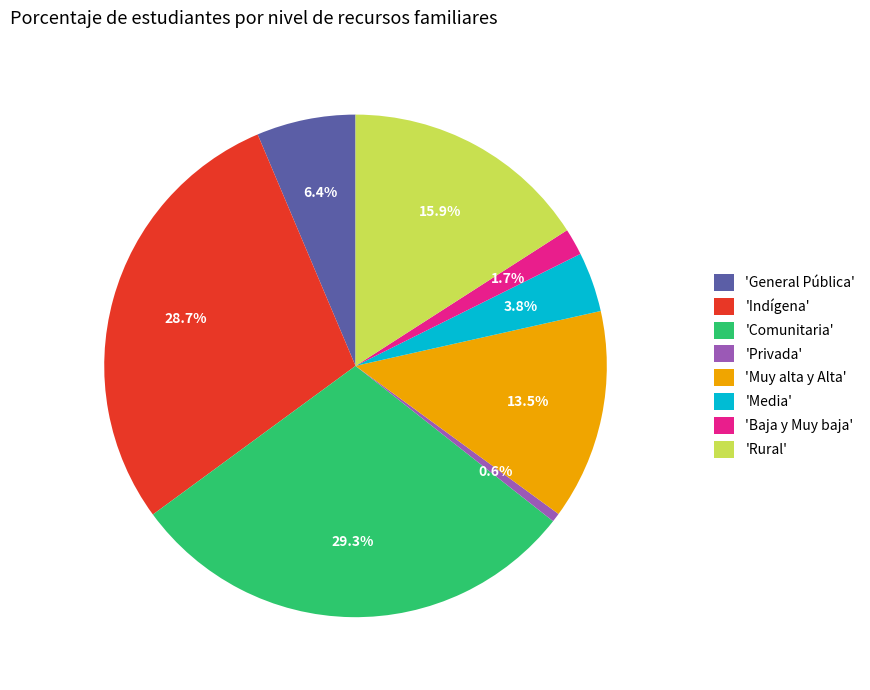

What percentage is NOT represented by 'Comunitaria'?

70.7%